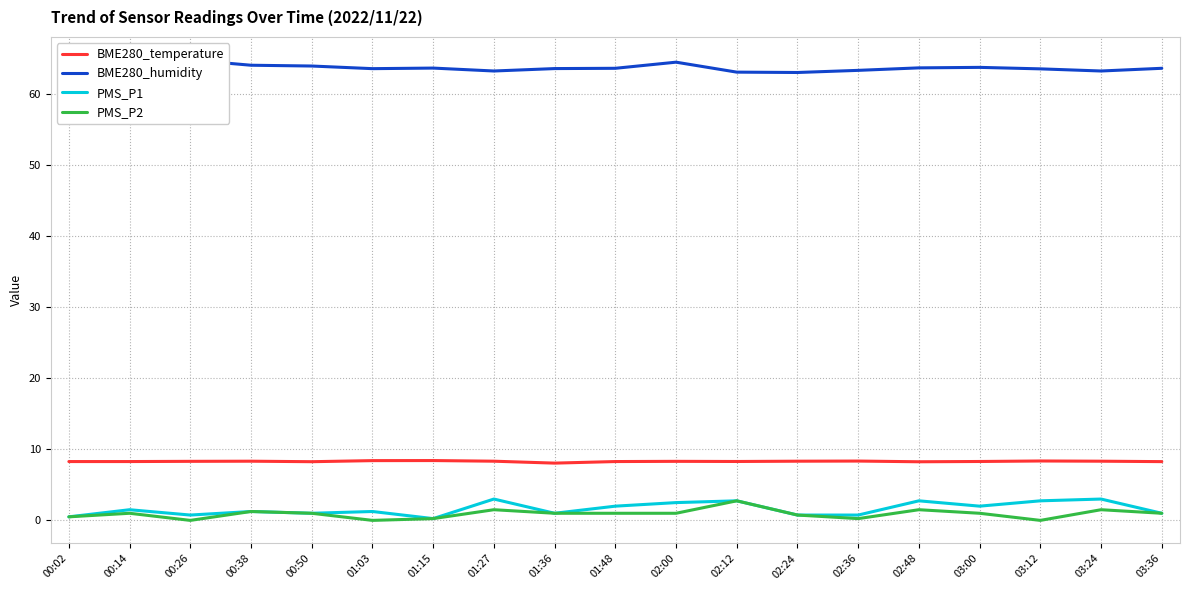

What is the approximate value of BME280_temperature at 00:50?

8.2